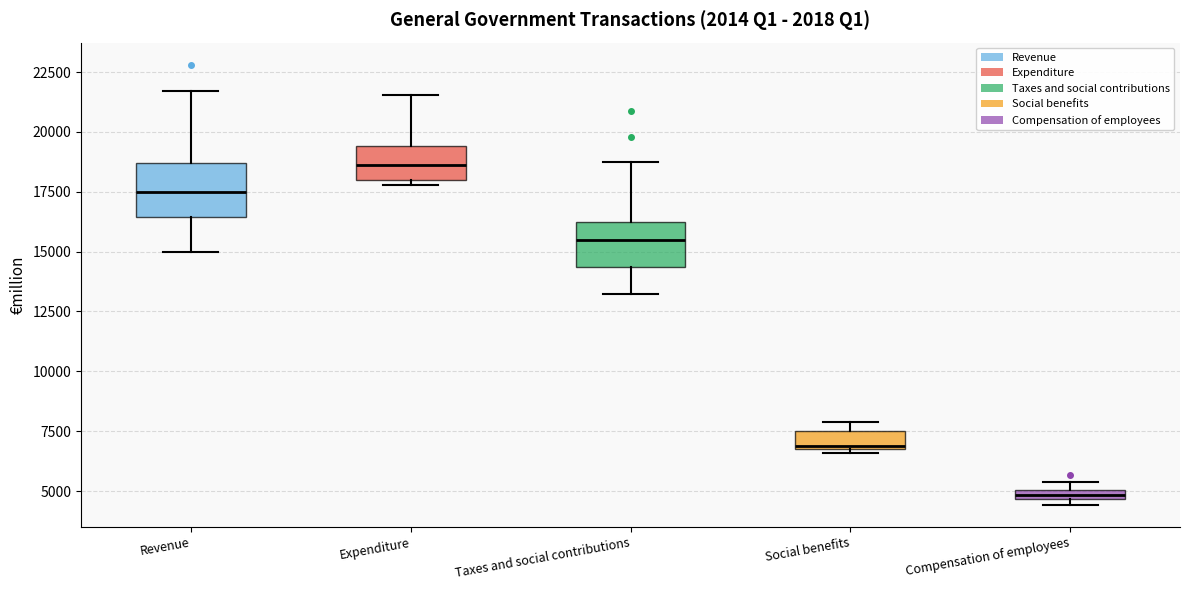

Where is the lower edge of the box for Taxes and social contributions on the y-axis? The values are not printed on the chart, so give them approximately, as read against the axis.

14500